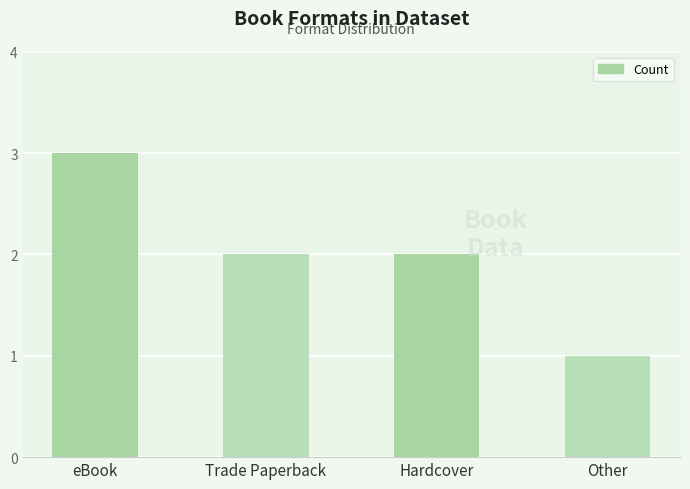

Read the value at eBook.

3